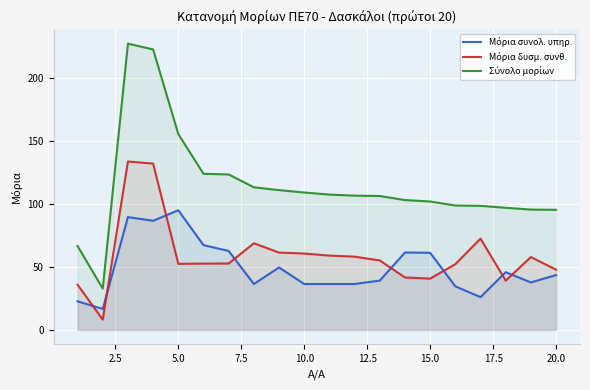

What is the maximum value shown in the chart?

227.3